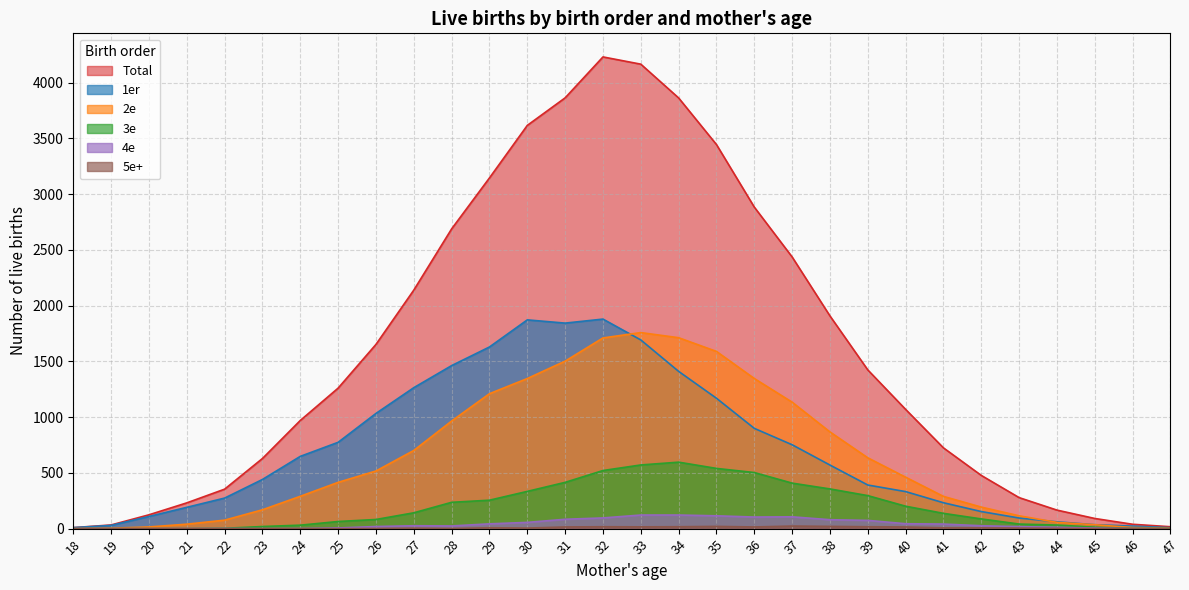

Is the value of 3e at 20 greater than the value of 5e+ at 42?

No